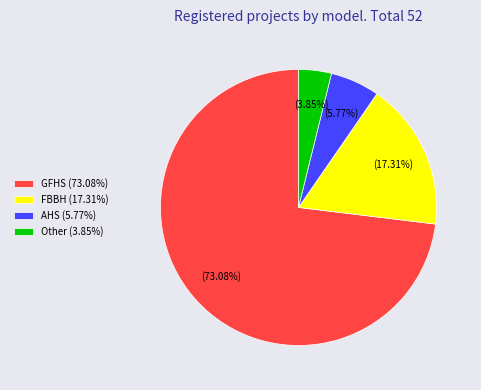

Which category has the smallest portion of the pie?

Other (3.85%)